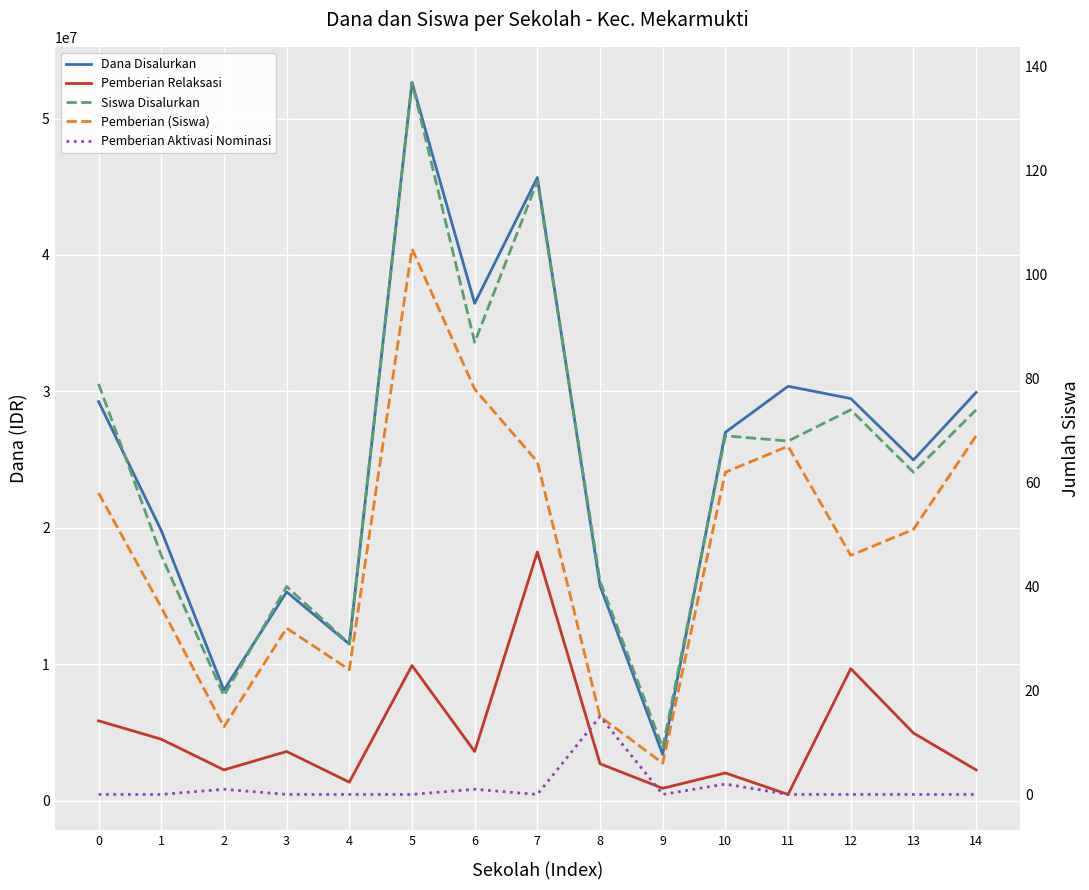

What is the difference between the second highest and second lowest values in the Pemberian (Siswa) series?

65